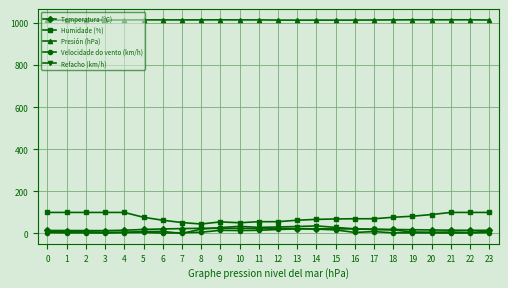

Does the chart display data point markers on the line(s)?

Yes